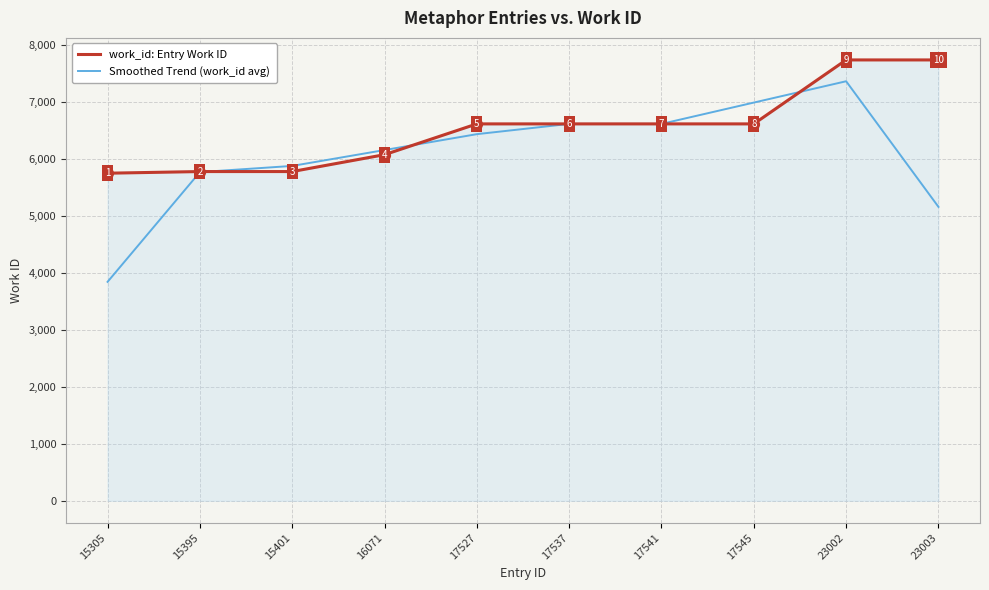

Which series has the largest total across all categories?

work_id: Entry Work ID